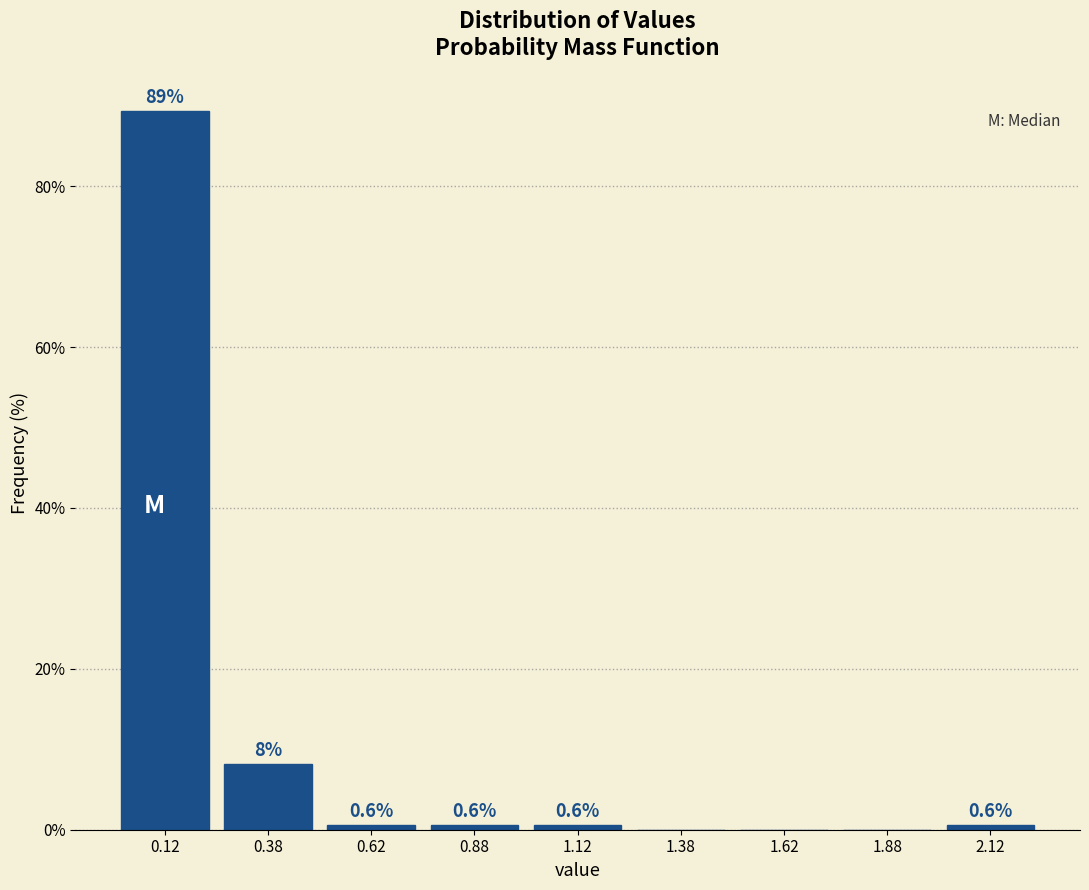

Which range on the x-axis has the tallest bar?

0.00 to 0.25